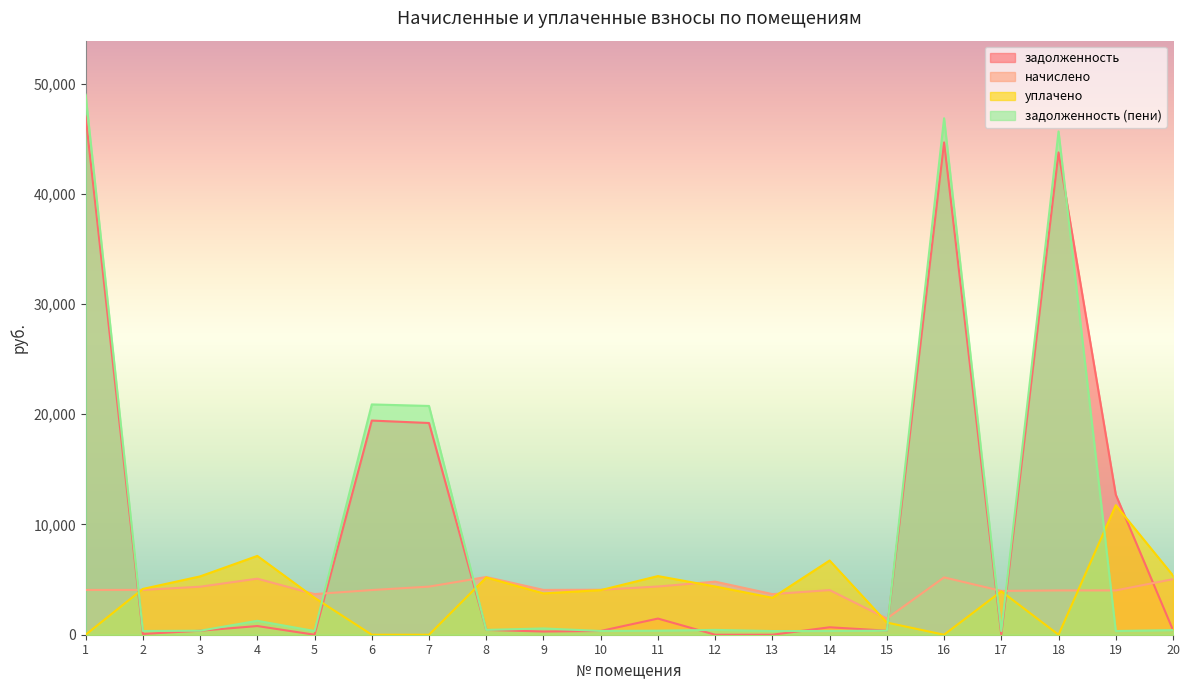

What are all the series names shown in the legend?

задолженность, начислено, уплачено, задолженность (пени)